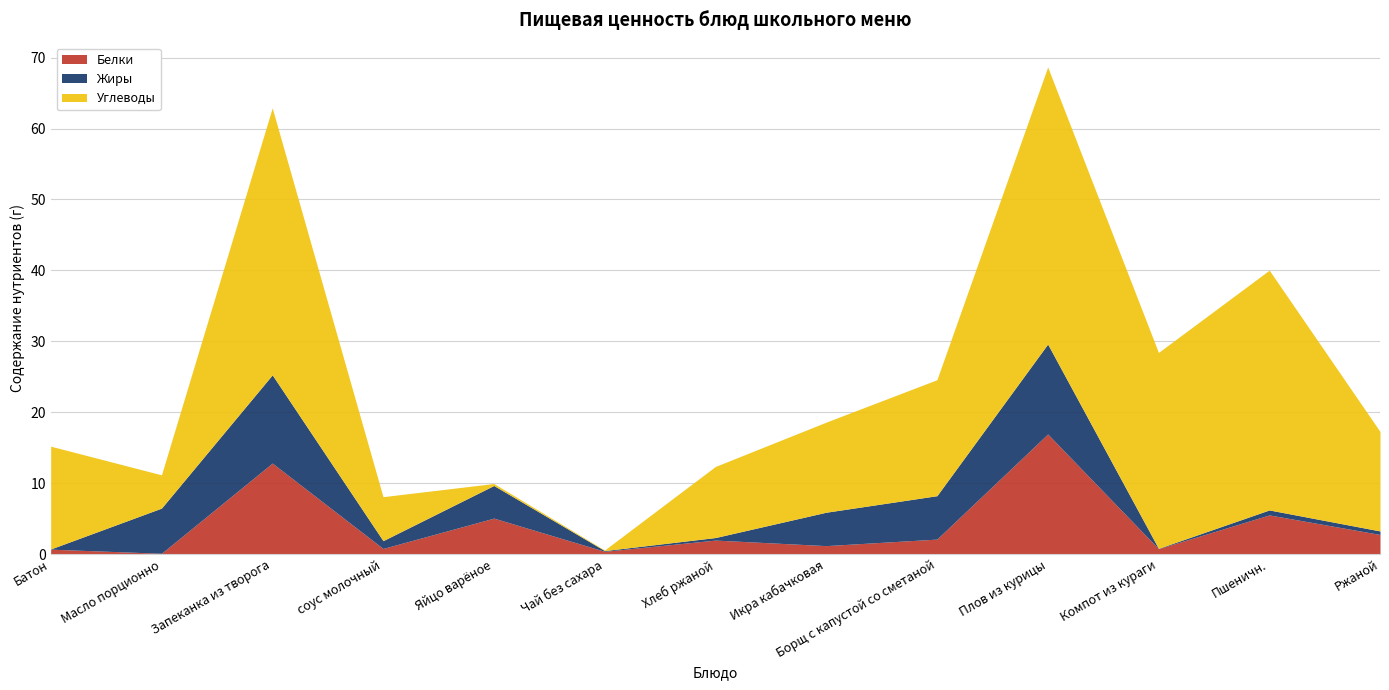

Which has a higher value, Запеканка из творога or Борщ с капустой со сметаной?

Запеканка из творога